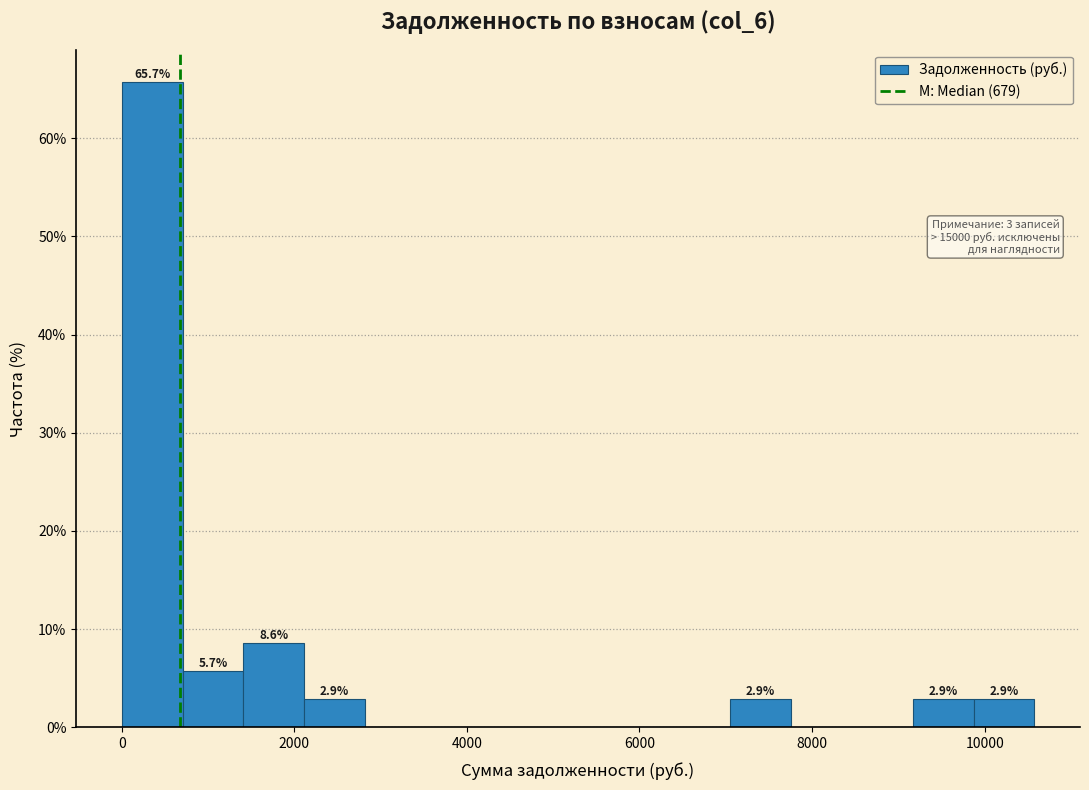

Read against the x-axis, roughly where is the centre of the tallest bar?

400